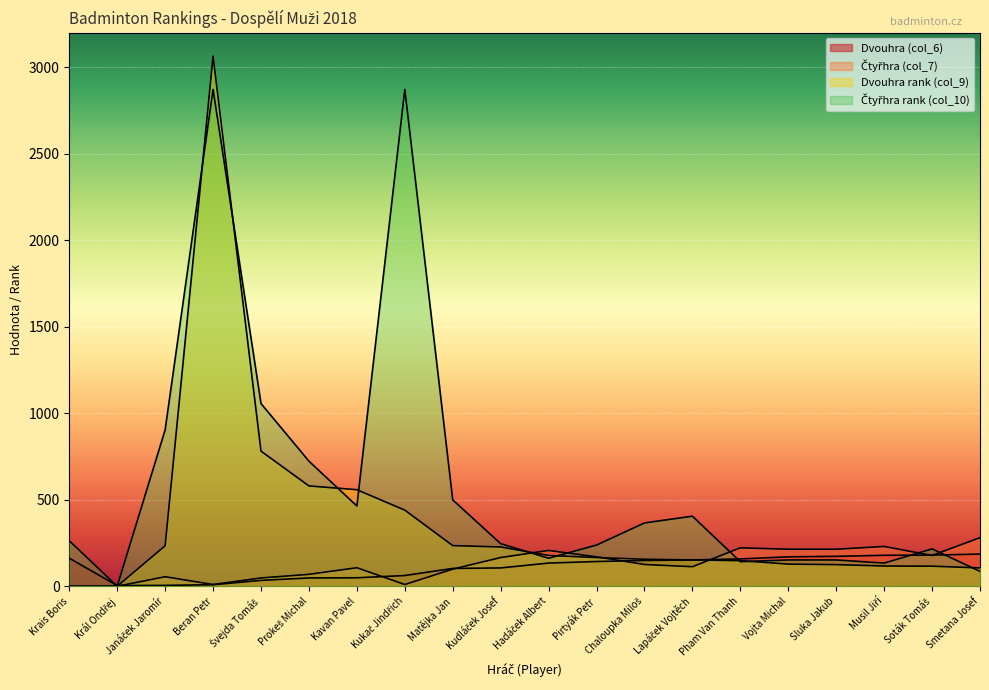

Where is the first local minimum for Dvouhra (col_6)?

Král Ondřej